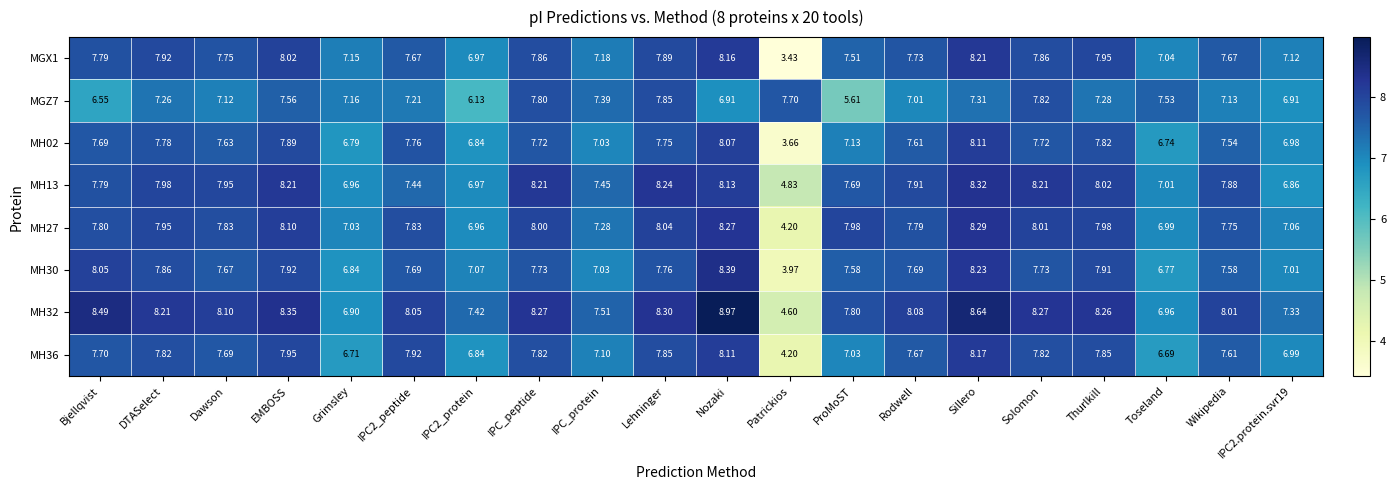

Which label corresponds to the smallest value in the chart?

Patrickios